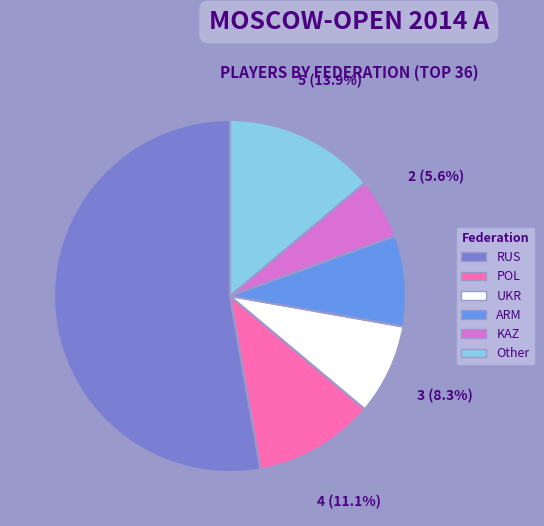

Which slice represents more than half of the pie?

RUS